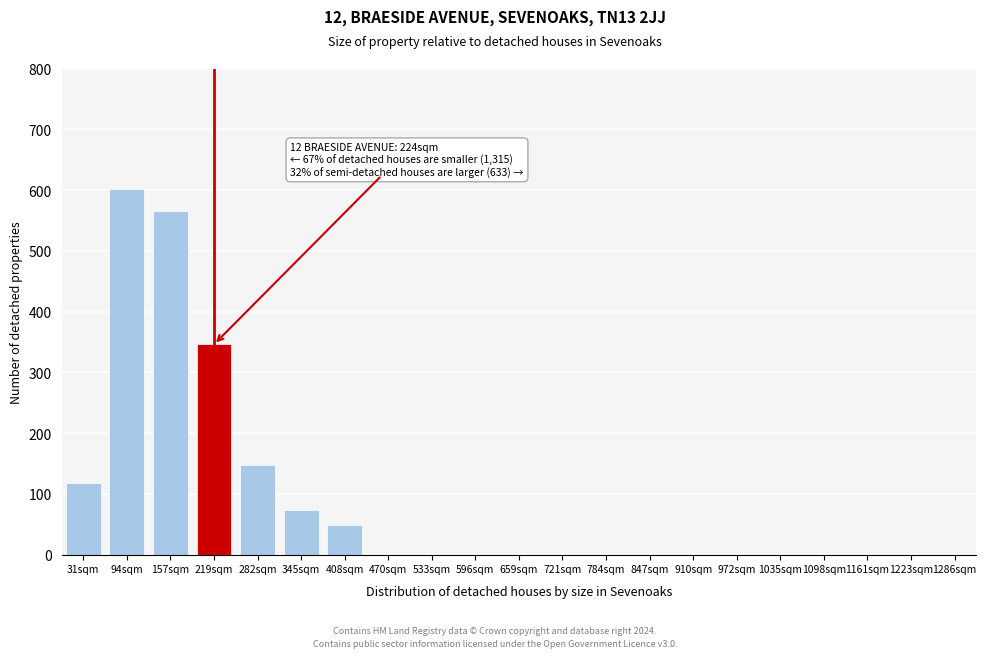

Reading right to left, what are all the values shown in this chart?

1286sqm=0	1223sqm=0	1161sqm=0	1098sqm=0	1035sqm=0	972sqm=0	910sqm=0	847sqm=0	784sqm=0	721sqm=0	659sqm=0	596sqm=0	533sqm=0	470sqm=0	408sqm=48	345sqm=73	282sqm=148	219sqm=346	157sqm=566	94sqm=601	31sqm=118